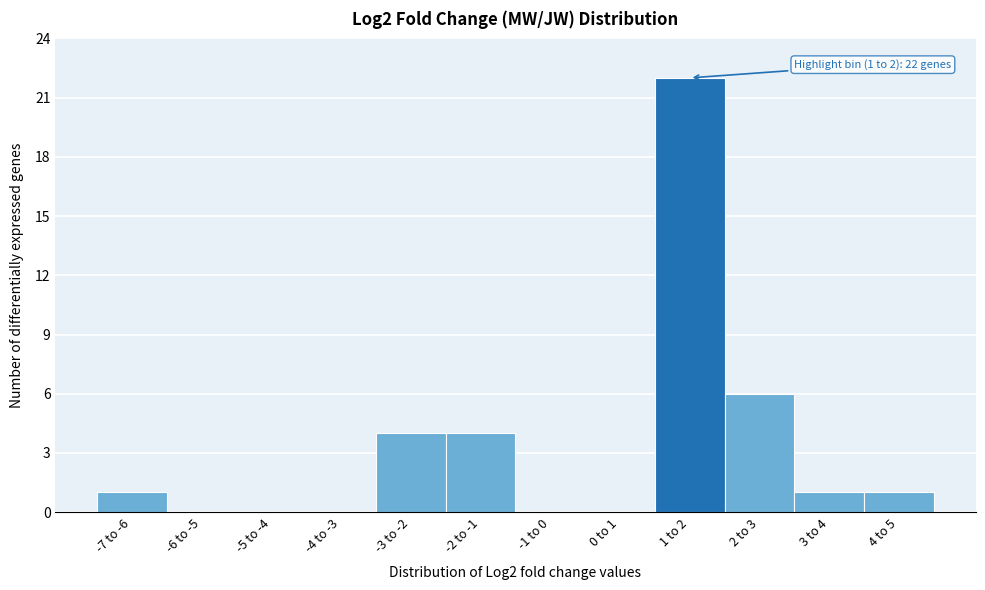

Reading left to right, extract all data points from this chart.

-7 to -6=1	-6 to -5=0	-5 to -4=0	-4 to -3=0	-3 to -2=4	-2 to -1=4	-1 to 0=0	0 to 1=0	1 to 2=22	2 to 3=6	3 to 4=1	4 to 5=1